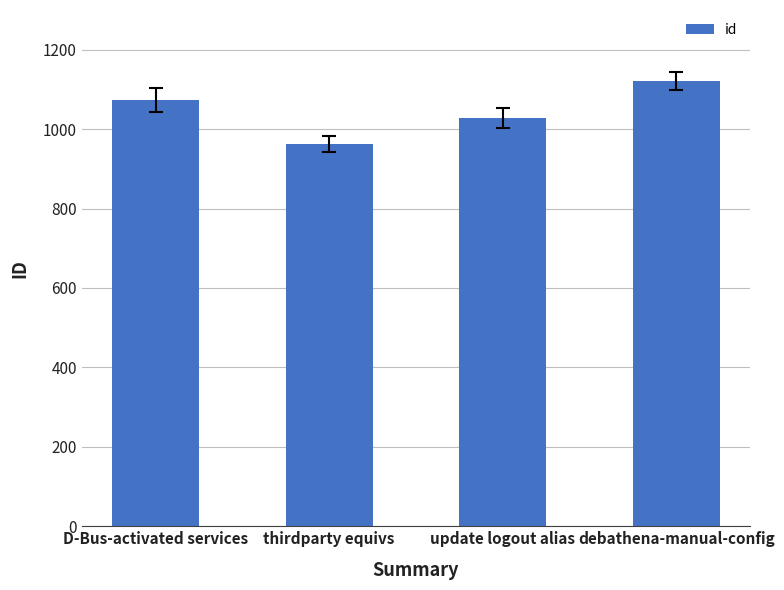

How many values are between 1027 and 1121?

3